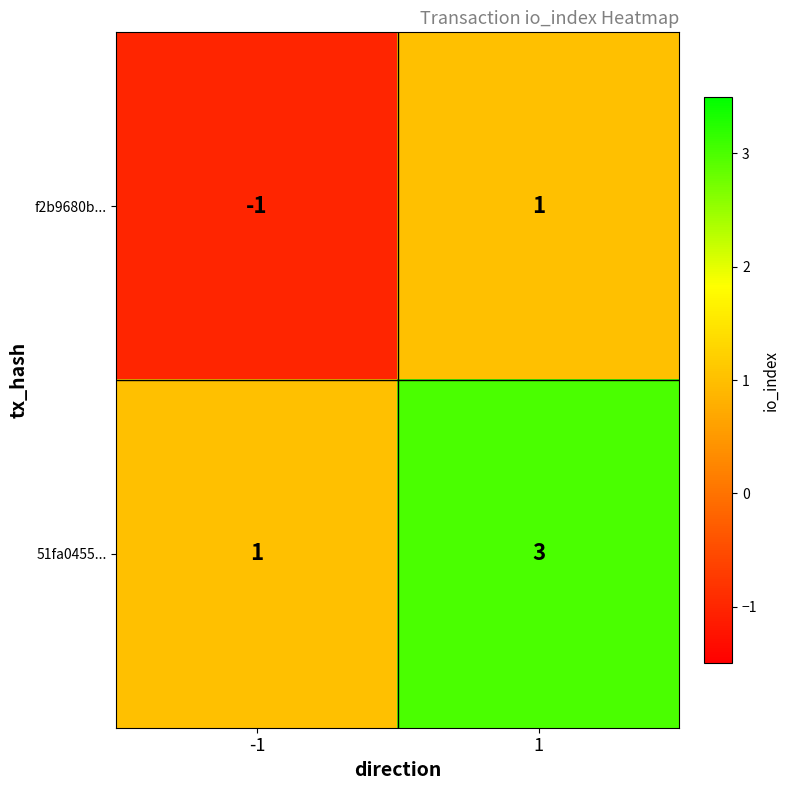

How many values in the f2b9680b... series are below 1?

1